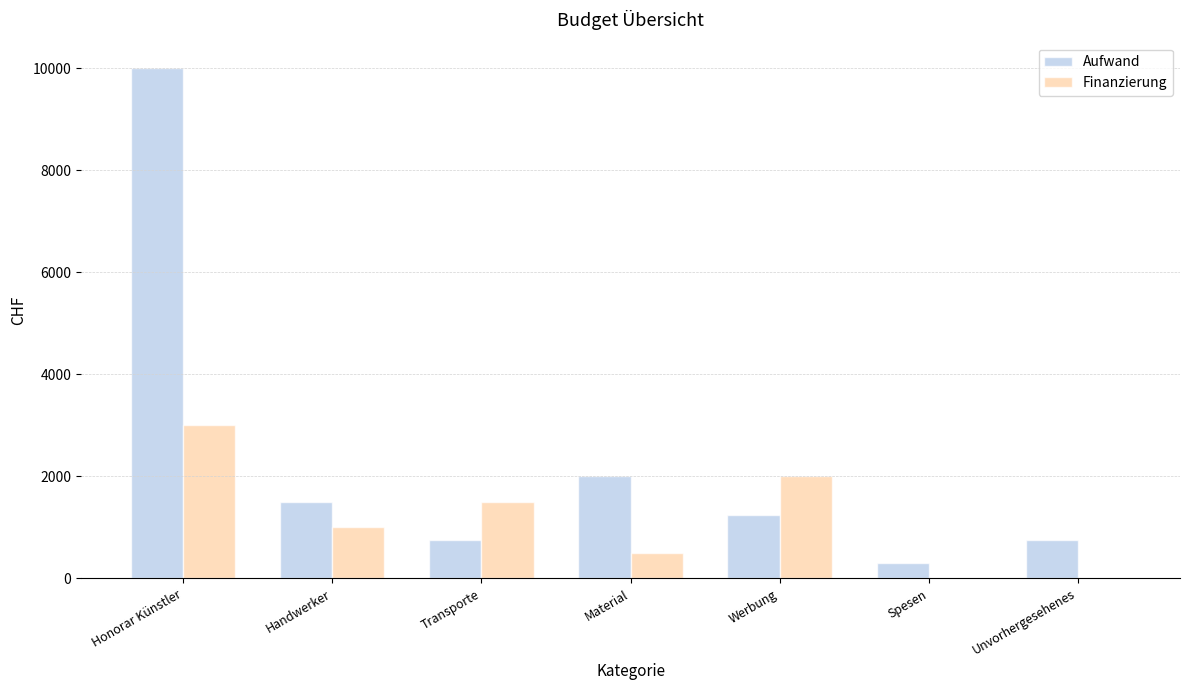

What is the approximate value of Aufwand at Werbung, to the nearest 50?

1250